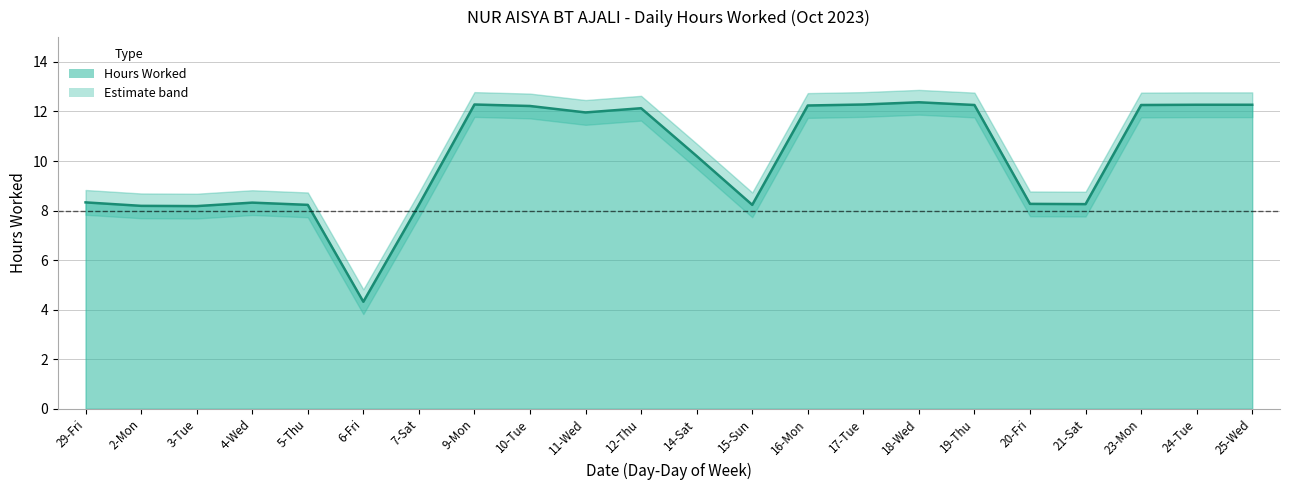

True or false: the data has more than 1 interior local peaks.

True